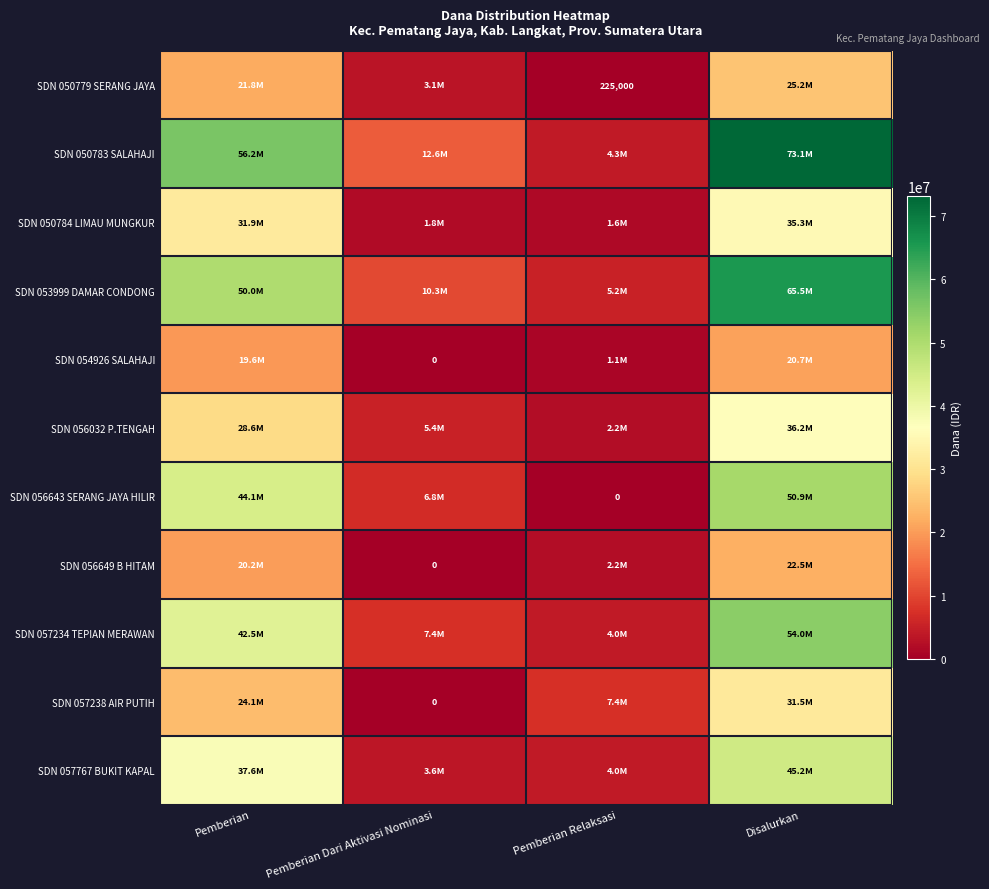

What is the maximum value for SDN 057238 AIR PUTIH?

31500000